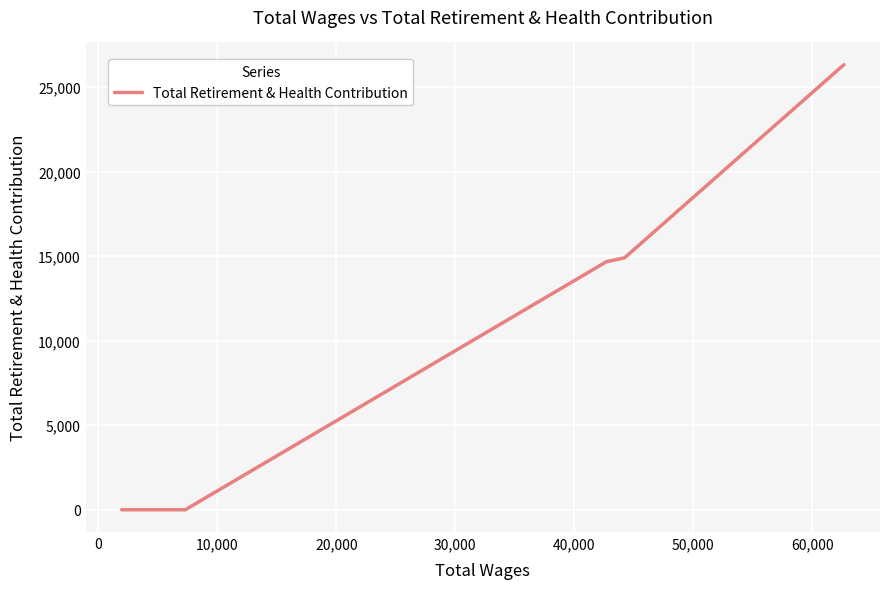

What is the sum of all values?

55908